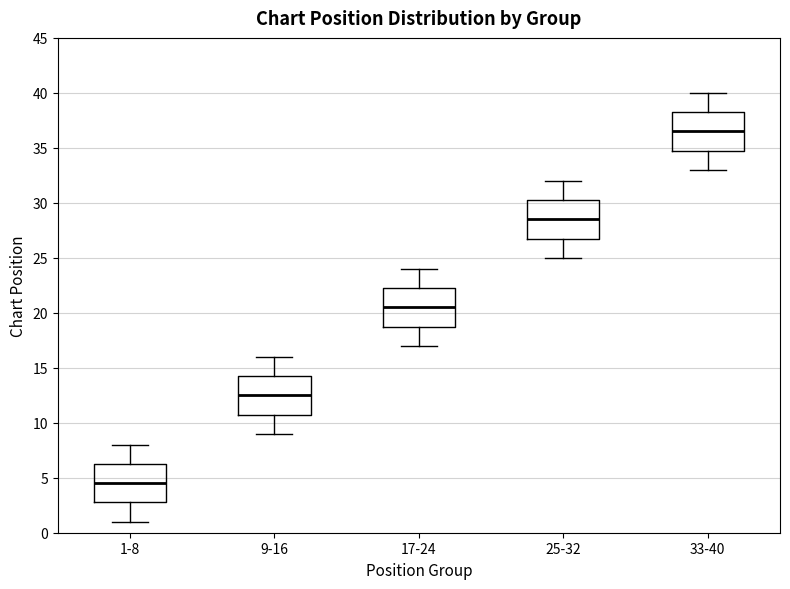

Reading left to right, transcribe this box plot: for each box, give where its median line is, the range the box spans, and where its two whiskers end, as read against the y-axis. The values are not printed on the chart, so give them approximately, as read against the axis.

1-8: median 4.5, box 3.0 to 6.5, whiskers 1.0 to 8.0
9-16: median 12.5, box 11.0 to 14.5, whiskers 9.0 to 16.0
17-24: median 20.5, box 19.0 to 22.5, whiskers 17.0 to 24.0
25-32: median 28.5, box 27.0 to 30.5, whiskers 25.0 to 32.0
33-40: median 36.5, box 35.0 to 38.5, whiskers 33.0 to 40.0